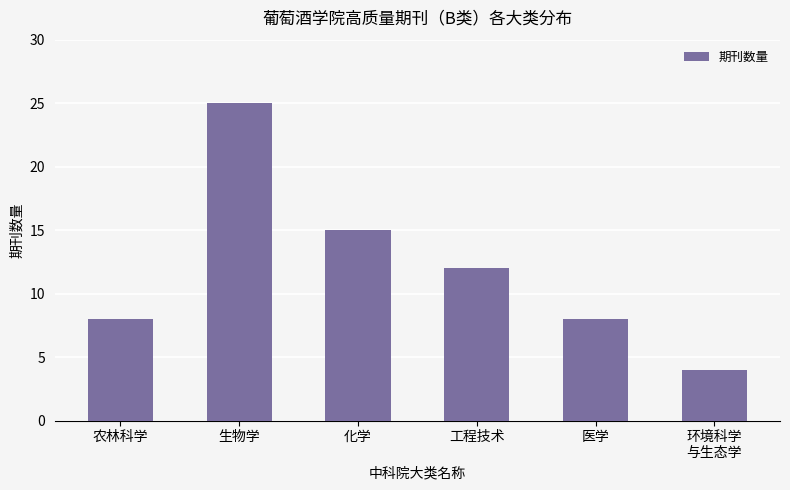

The chart shows a value of 16 at 生物学. True or false?

False